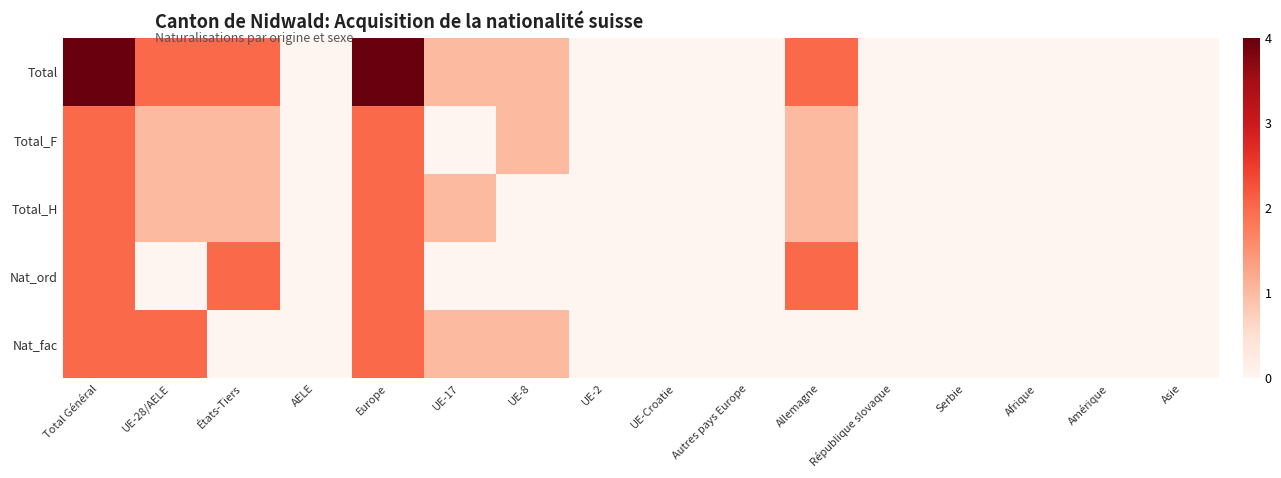

Reading left to right, list all the values displayed in this chart.

Total: Total Général=4	UE-28/AELE=2	États-Tiers=2	AELE=0	Europe=4	UE-17=1	UE-8=1	UE-2=0	UE-Croatie=0	Autres pays Europe=0	Allemagne=2	République slovaque=0	Serbie=0	Afrique=0	Amérique=0	Asie=0
Total_F: Total Général=2	UE-28/AELE=1	États-Tiers=1	AELE=0	Europe=2	UE-17=0	UE-8=1	UE-2=0	UE-Croatie=0	Autres pays Europe=0	Allemagne=1	République slovaque=0	Serbie=0	Afrique=0	Amérique=0	Asie=0
Total_H: Total Général=2	UE-28/AELE=1	États-Tiers=1	AELE=0	Europe=2	UE-17=1	UE-8=0	UE-2=0	UE-Croatie=0	Autres pays Europe=0	Allemagne=1	République slovaque=0	Serbie=0	Afrique=0	Amérique=0	Asie=0
Nat_ord: Total Général=2	UE-28/AELE=0	États-Tiers=2	AELE=0	Europe=2	UE-17=0	UE-8=0	UE-2=0	UE-Croatie=0	Autres pays Europe=0	Allemagne=2	République slovaque=0	Serbie=0	Afrique=0	Amérique=0	Asie=0
Nat_fac: Total Général=2	UE-28/AELE=2	États-Tiers=0	AELE=0	Europe=2	UE-17=1	UE-8=1	UE-2=0	UE-Croatie=0	Autres pays Europe=0	Allemagne=0	République slovaque=0	Serbie=0	Afrique=0	Amérique=0	Asie=0